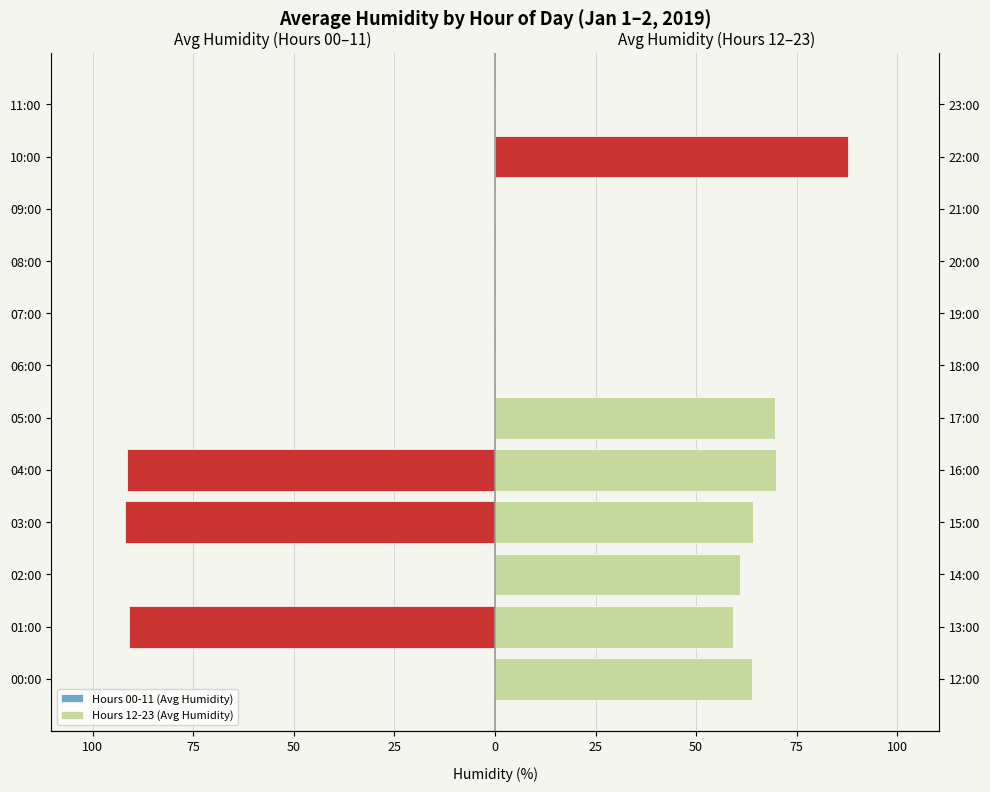

Which series changed the most between 00:00 and 06:00?

Hours 12-23 (Avg Humidity)